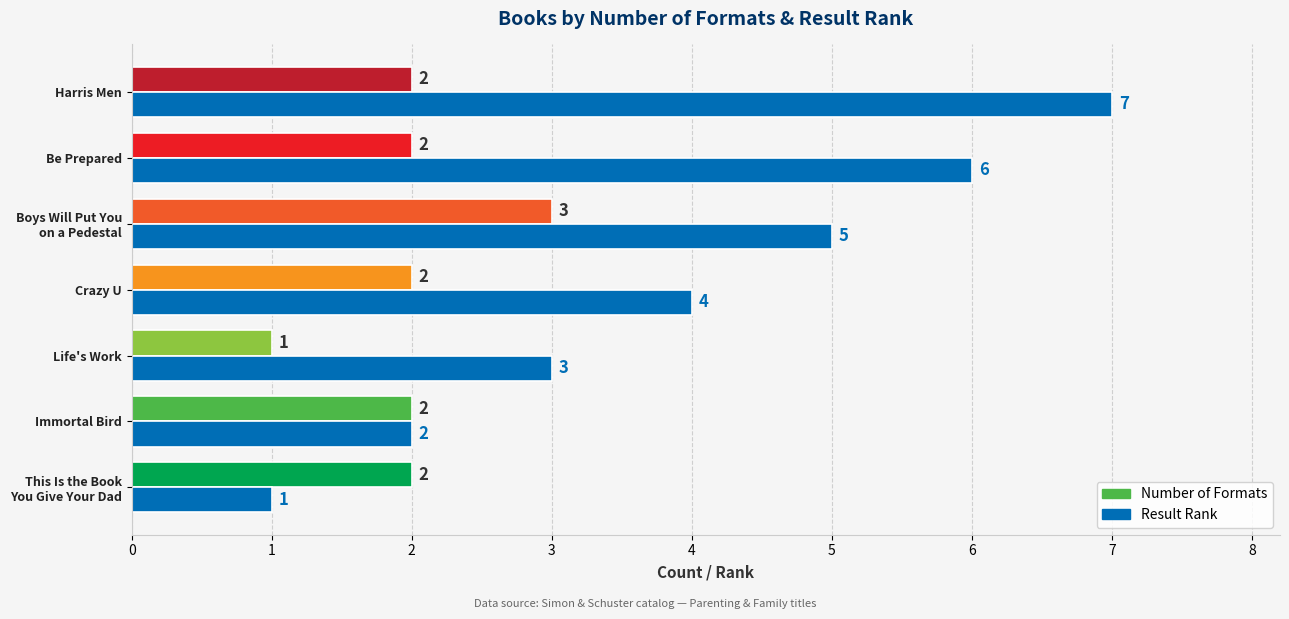

Is it true that Number of Formats equals 2 at Crazy U?

True